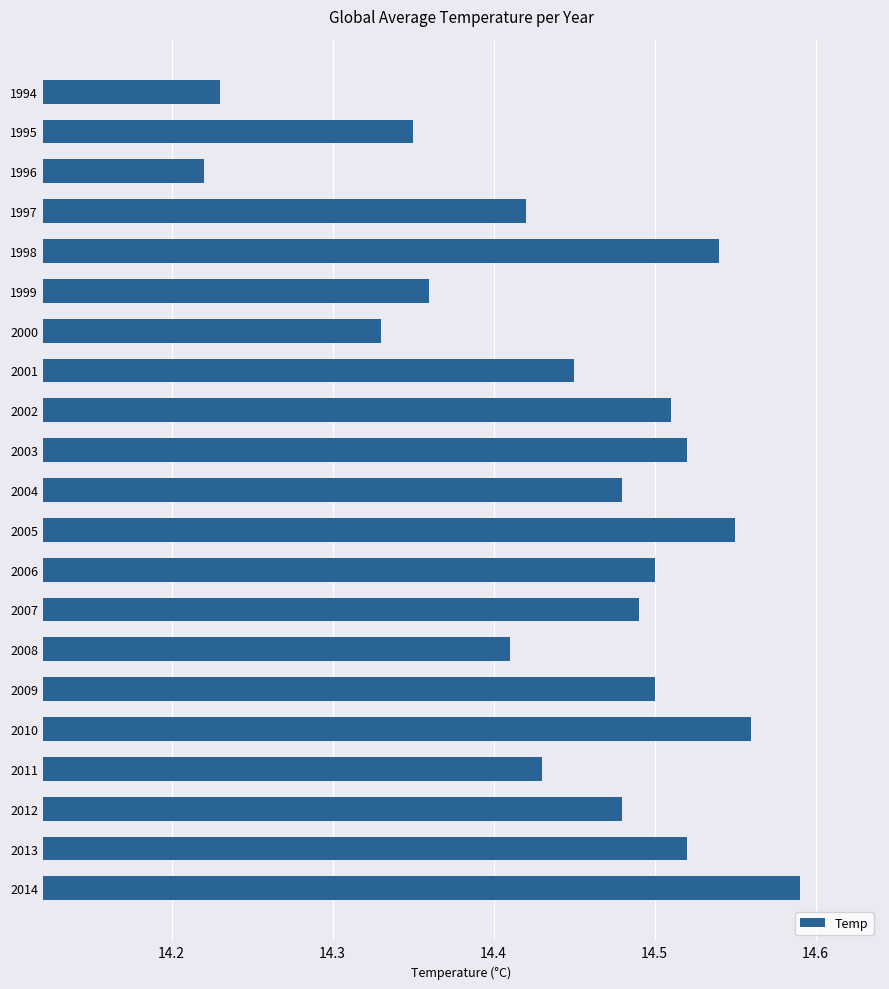

What is the sum of the values at 2012 and 2001?

28.9